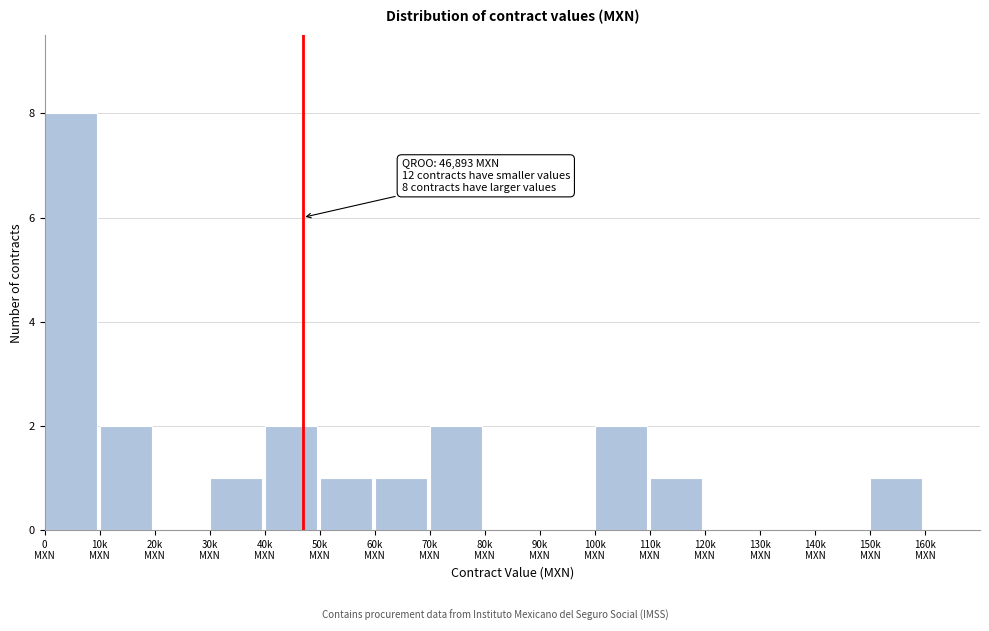

What is the sum of all values?

21